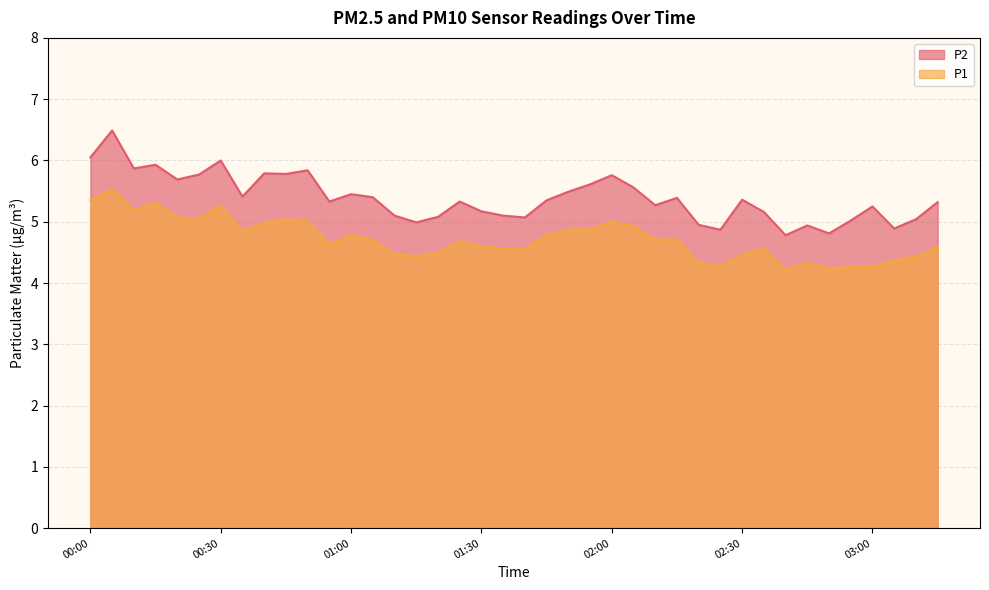

True or false: P2 and P1 cross at least once.

False